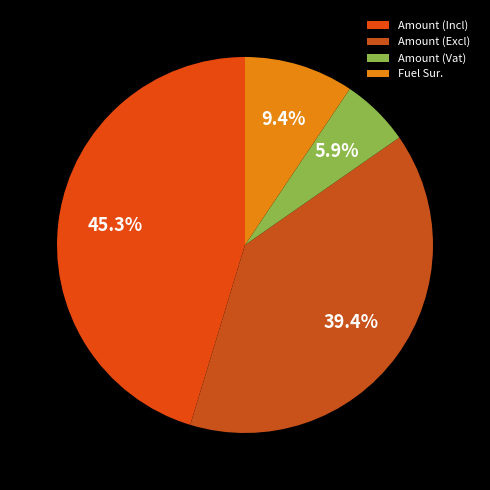

To the nearest percent, what portion does Amount (Vat) represent?

6%